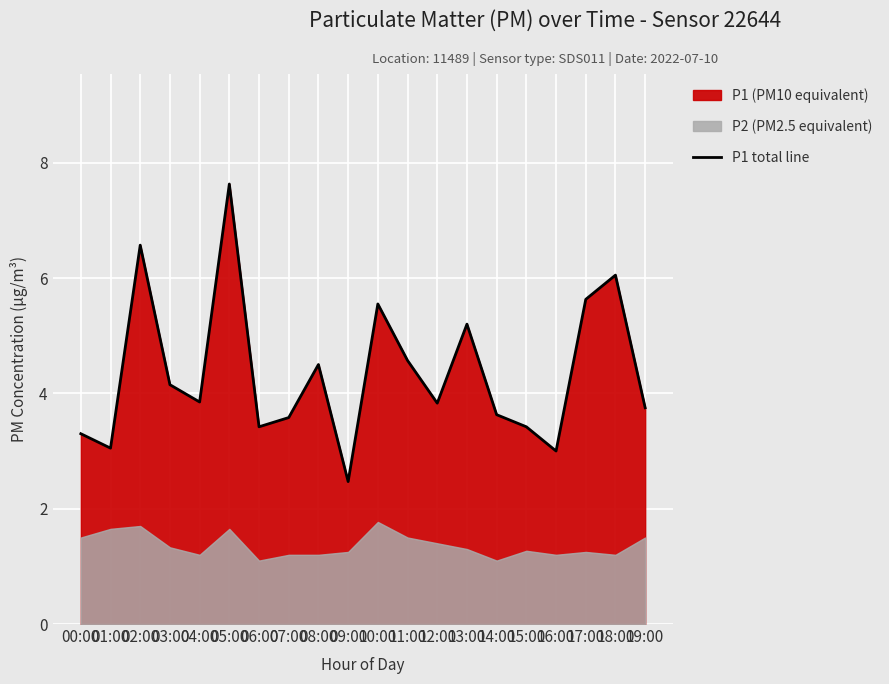

Is it true that the value at 11:00 is 4.6?

True